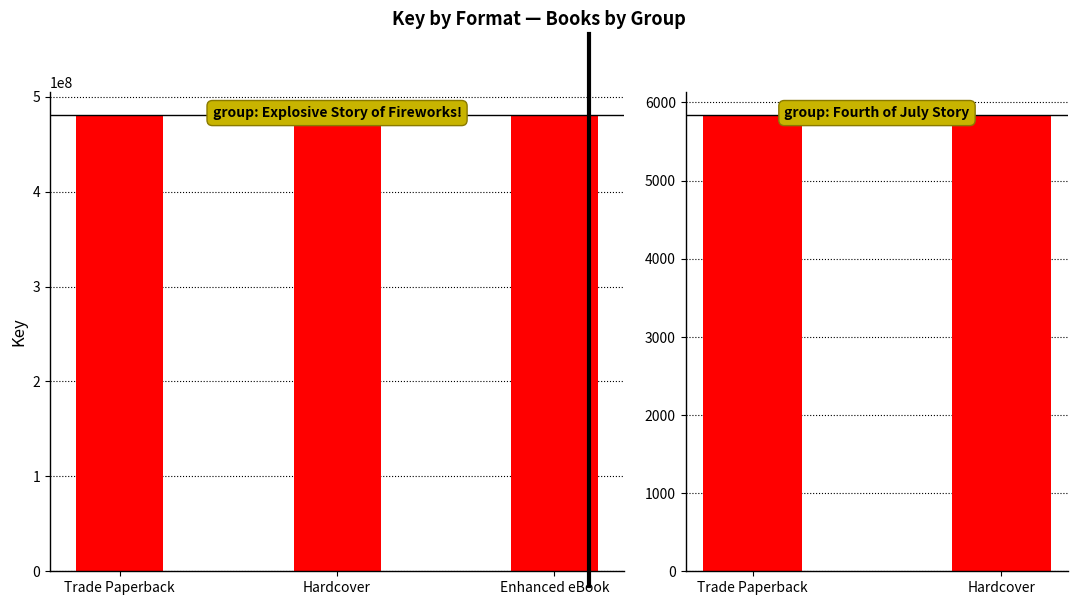

Reading left to right, extract all data points from this chart.

Trade Paperback=481321021	Hardcover=481321021	Enhanced eBook=481321021	Trade Paperback (2)=5846	Hardcover (2)=5846